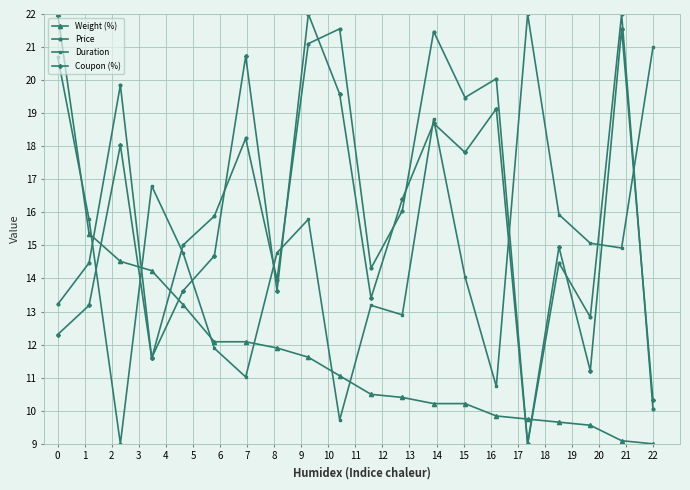

What is the value of the Coupon (%) point at the 11th from the left?

13.4